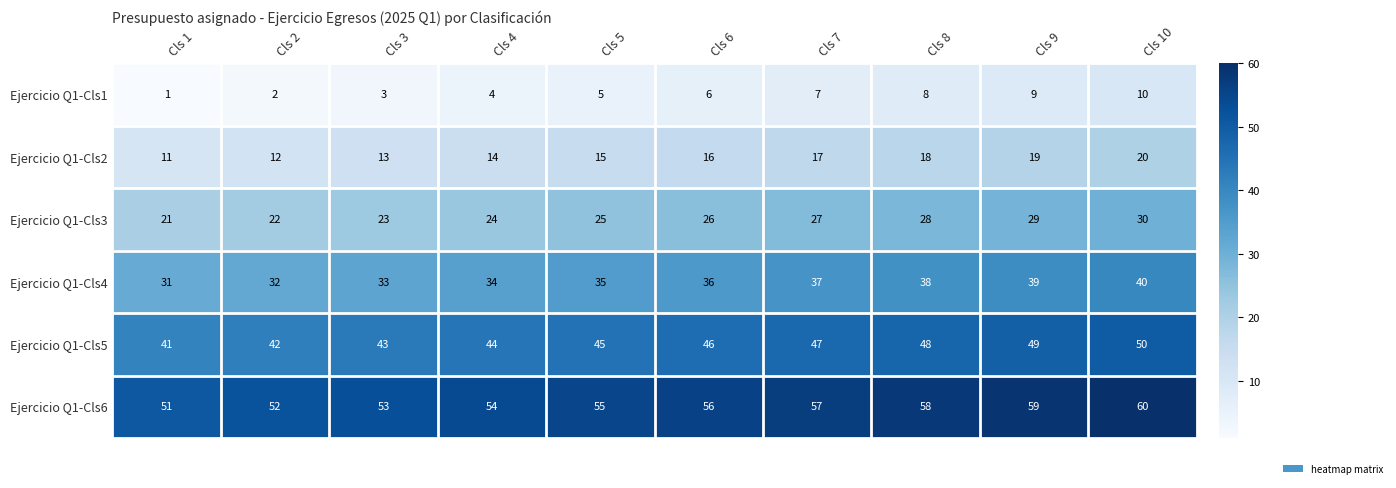

Is the value of Ejercicio Q1-Cls1 at Cls 5 greater than the value of Ejercicio Q1-Cls2 at Cls 2?

No